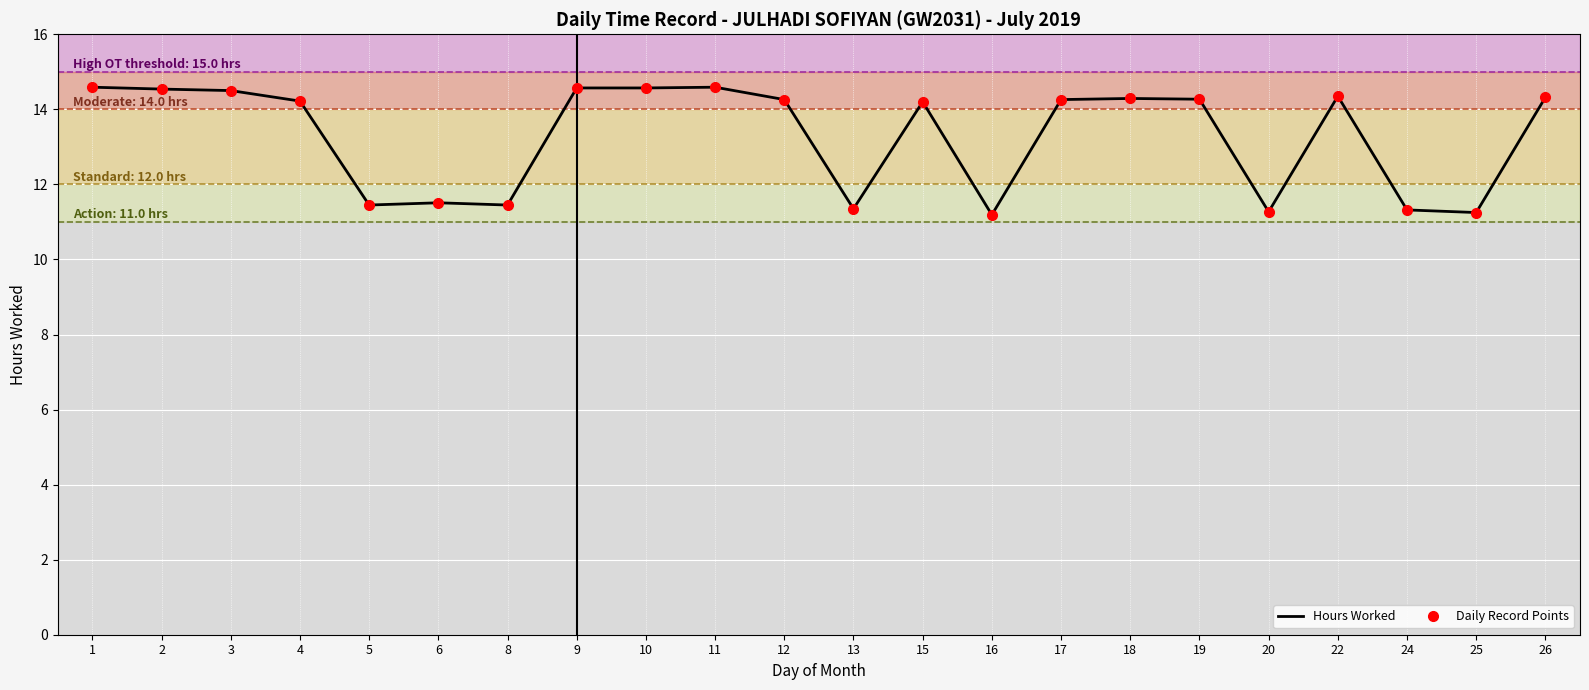

Is it true that Hours Worked equals 11.4 at 8?

True